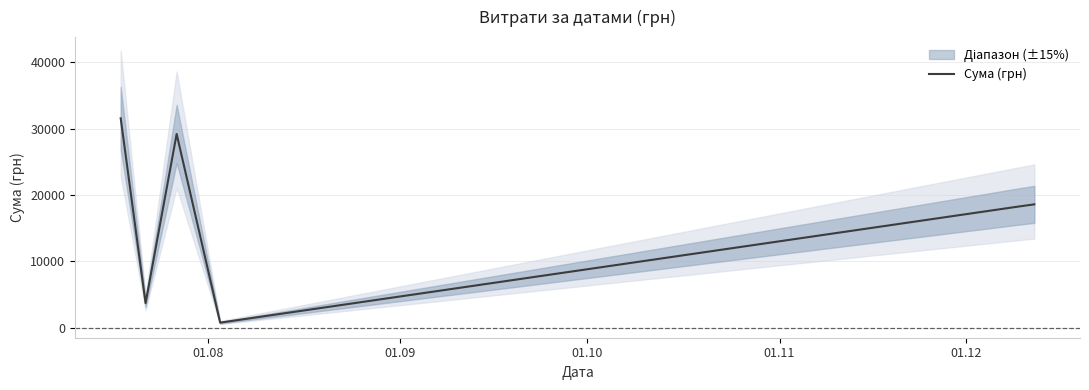

How many distinct data groups are displayed?

1